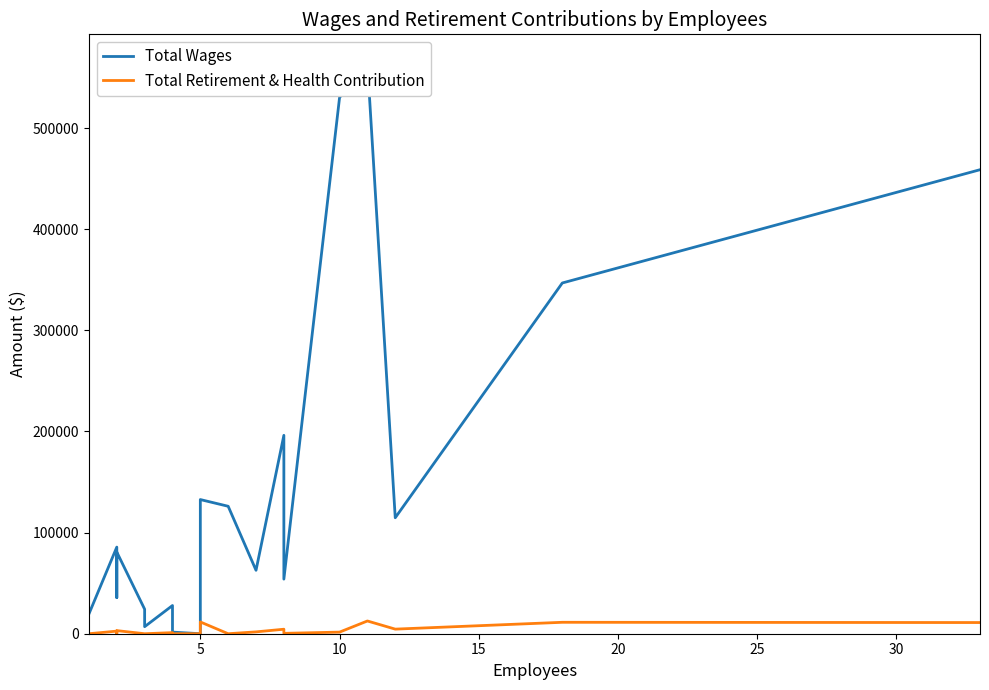

How many lines are shown in the chart?

2